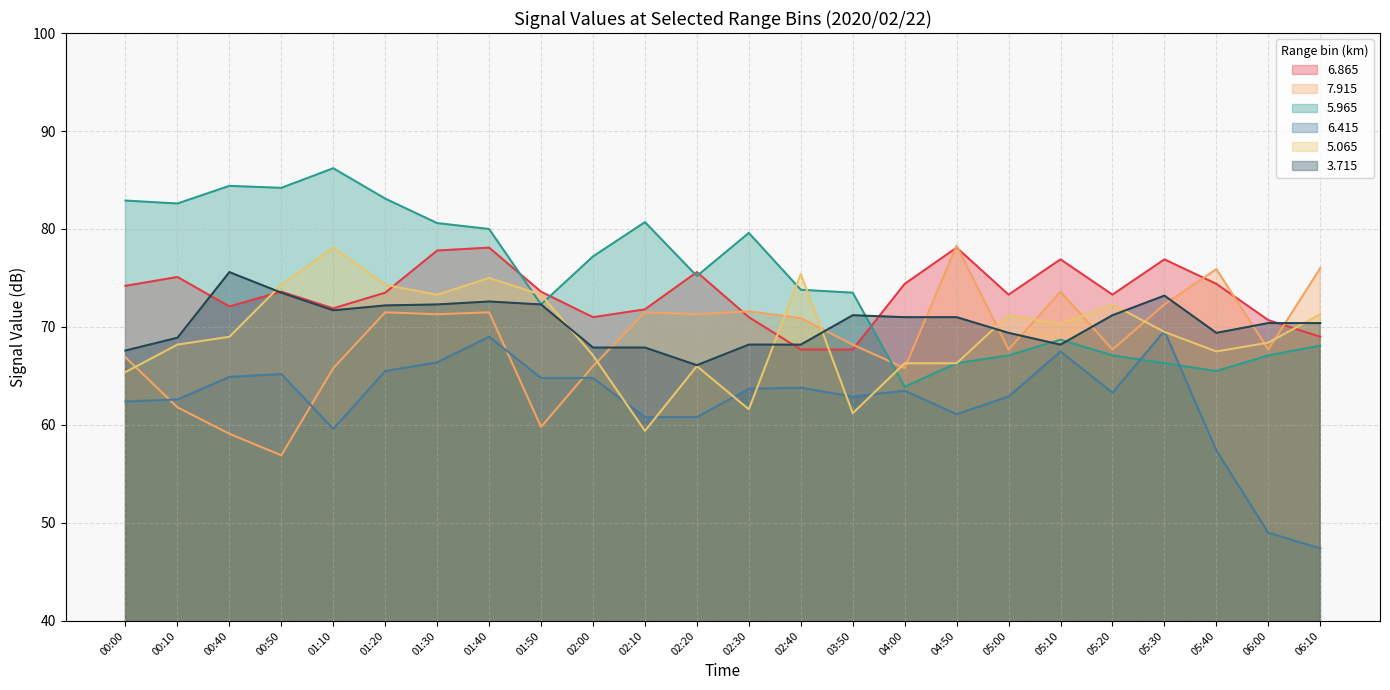

Does the chart have visible grid lines?

Yes